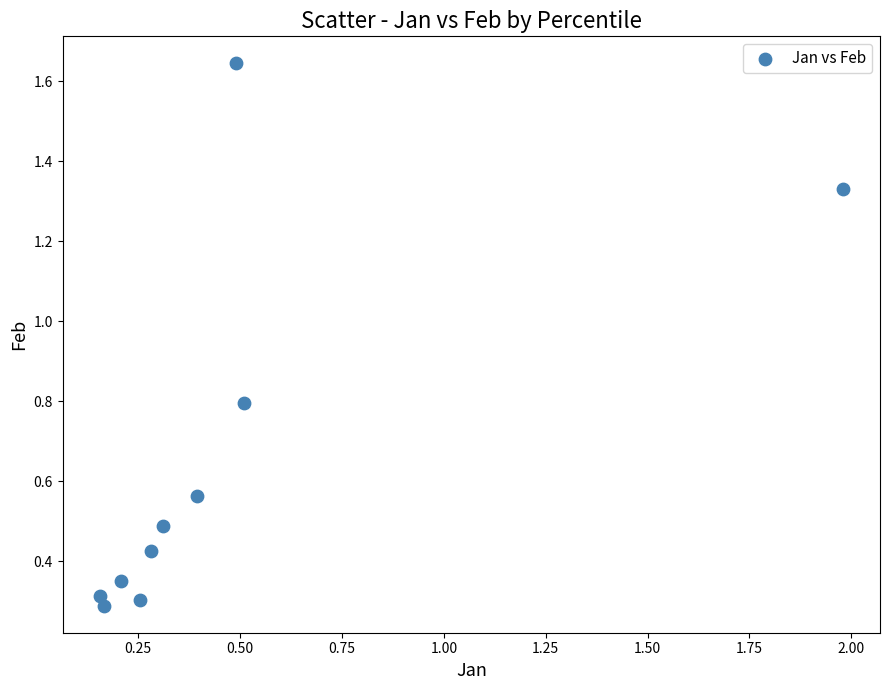

What is the range of X values (max minus min)?

1.8